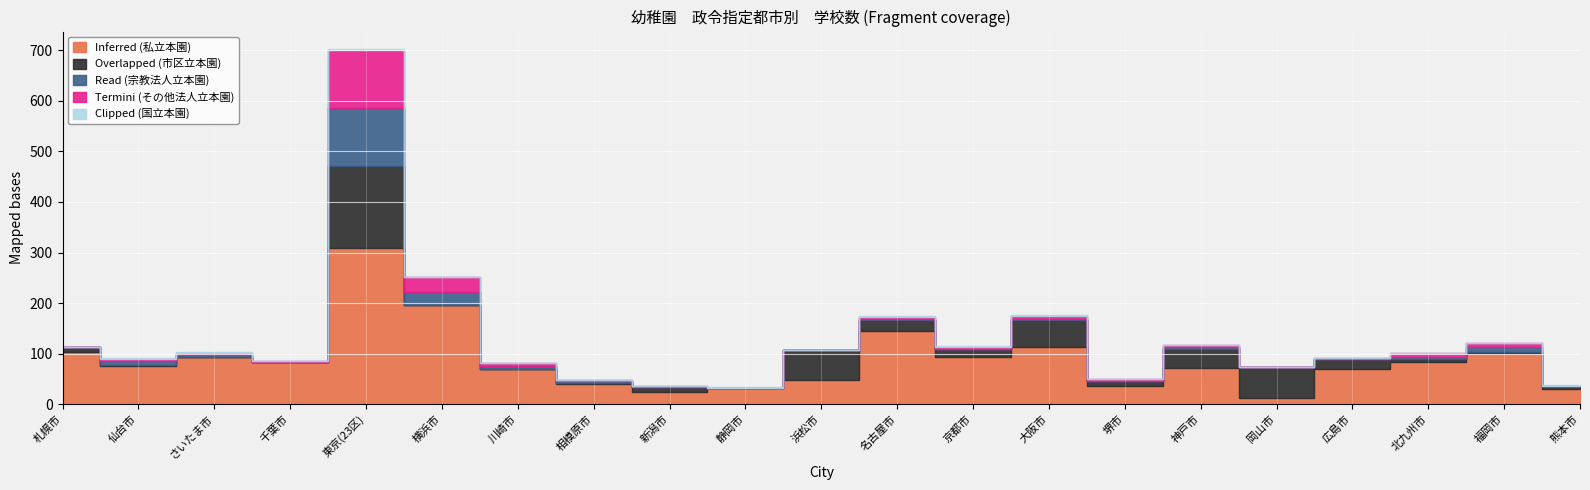

True or false: Read (宗教法人立本園) has a value of 0 at 熊本市.

True